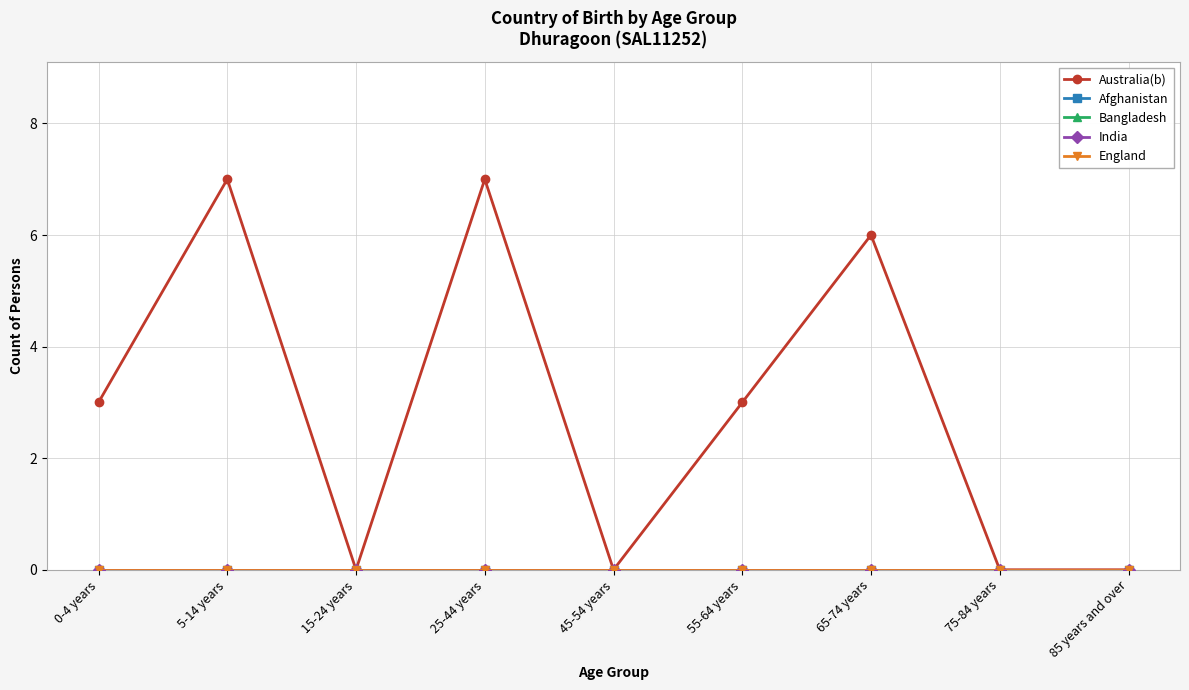

Is this an area chart (filled region under the line)?

No